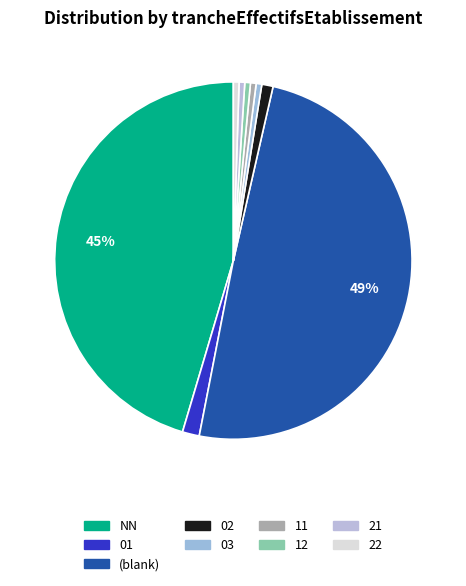

How many slices are in this pie chart?

9